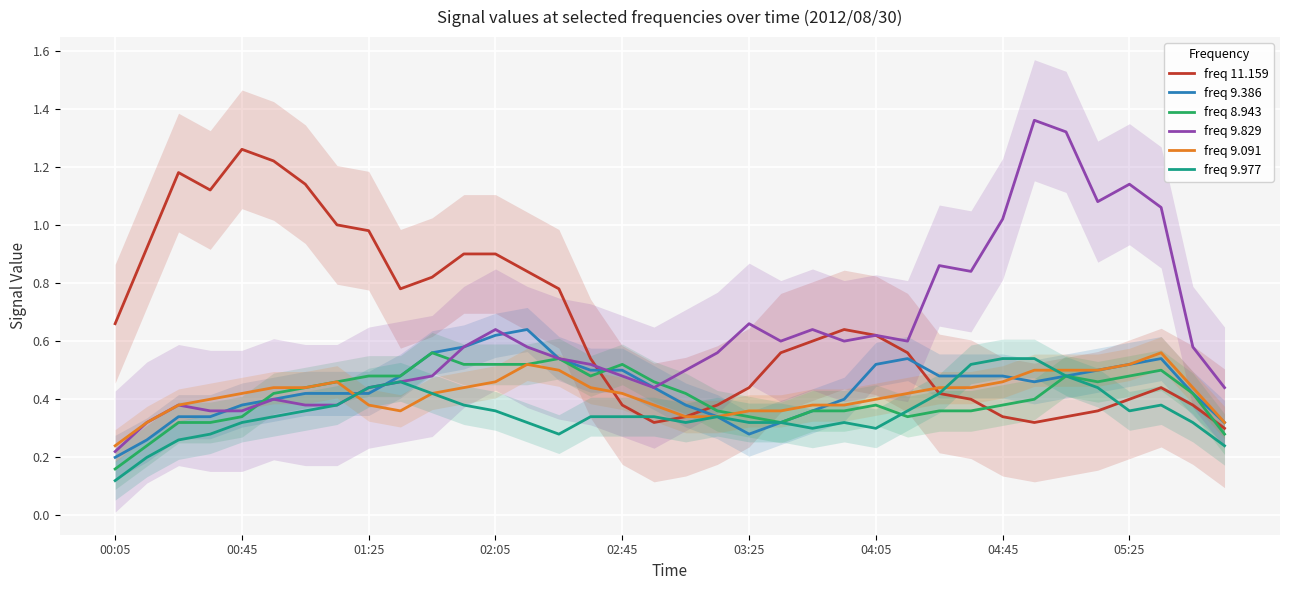

Where is freq 9.091 nearest to the value 0?

00:05